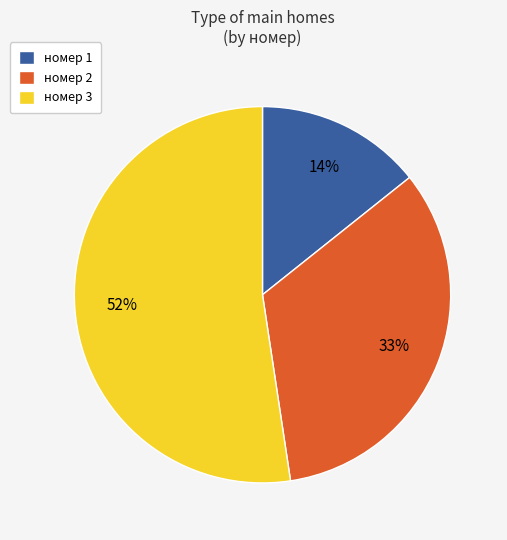

The номер 3 slice represents 52% of the pie. True or false?

True